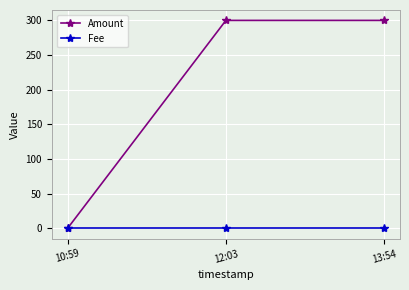

What is the total value across all series at 12:03?

300.0